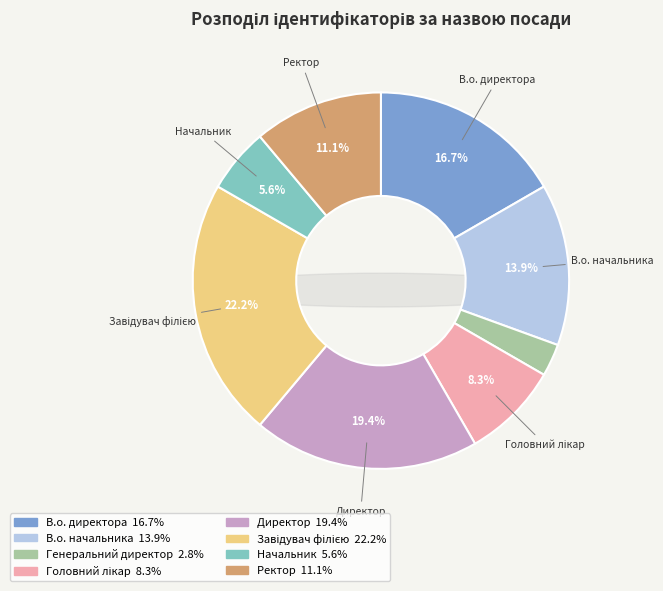

Do Ректор and Завідувач філією together represent more than half of the pie?

No